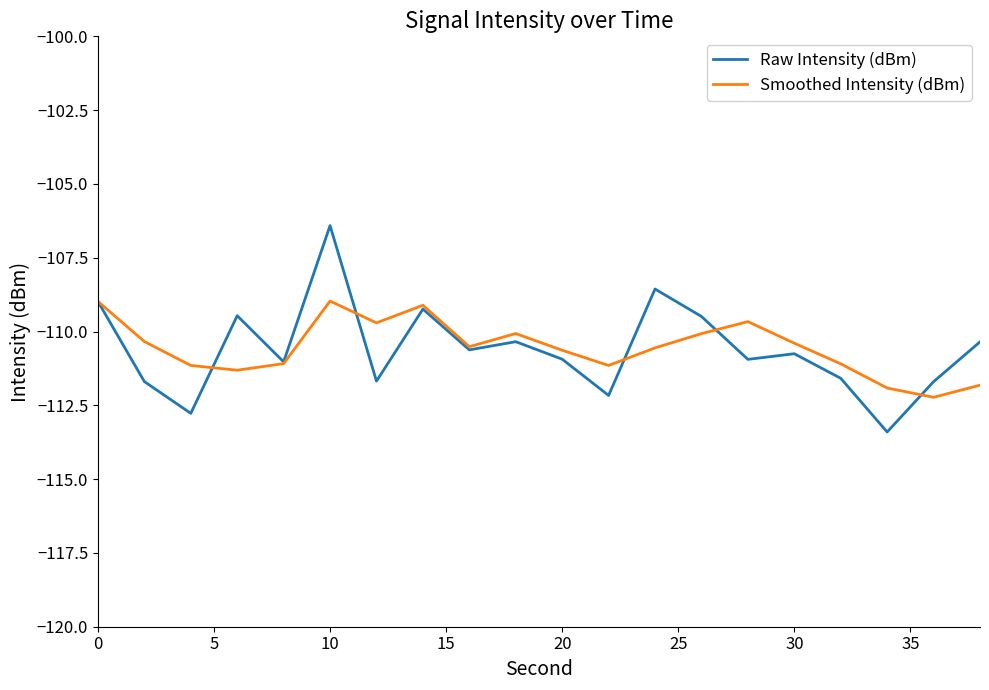

Rank the series by their maximum value, from lowest to highest.

Smoothed Intensity (dBm), Raw Intensity (dBm)